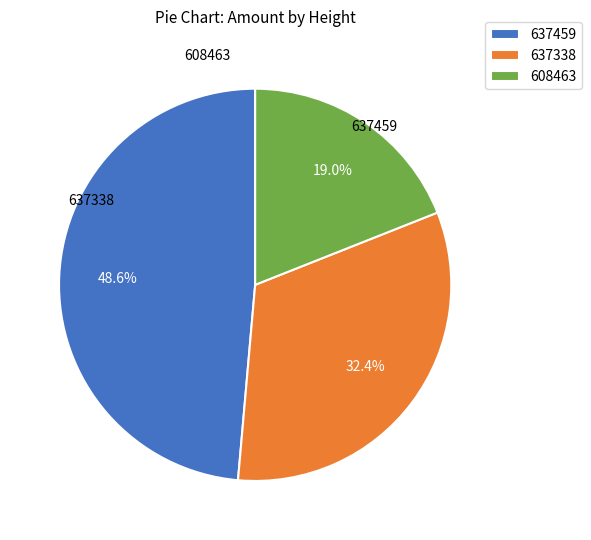

How much of the chart is everything except 608463?

81.0%